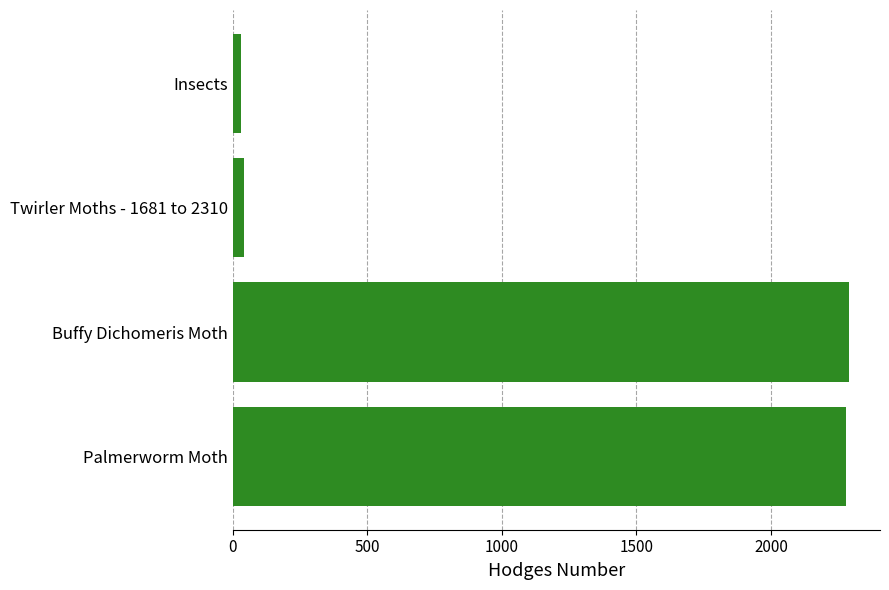

Reading top to bottom, extract all data points from this chart.

29.0	42.1	2291.1	2281.0